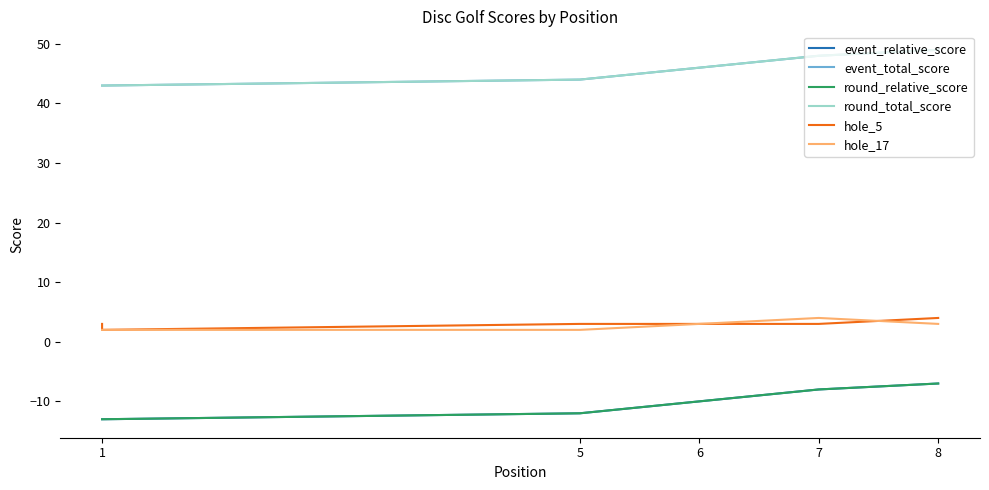

What is the sum of all event_total_score values?

359